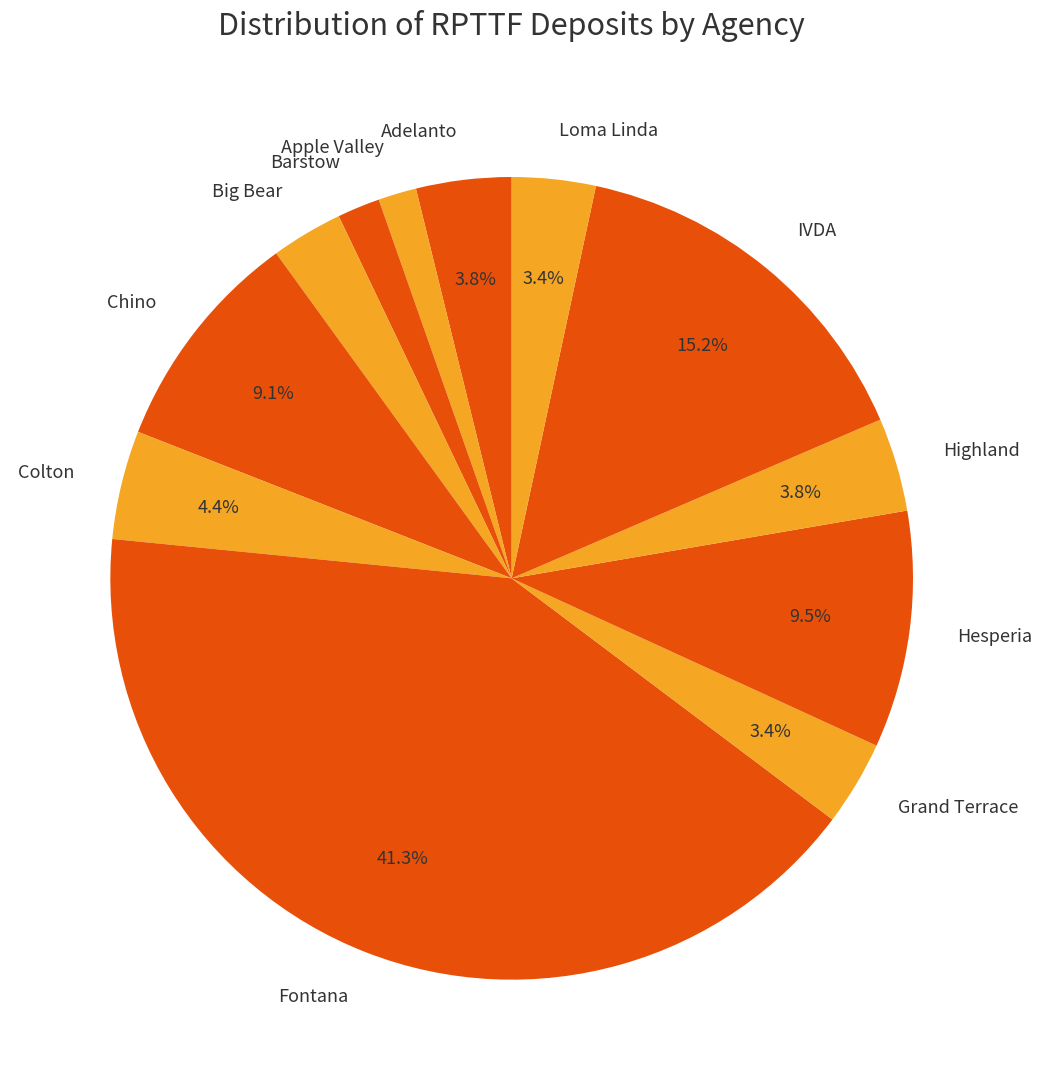

Is Fontana the majority of the pie?

No